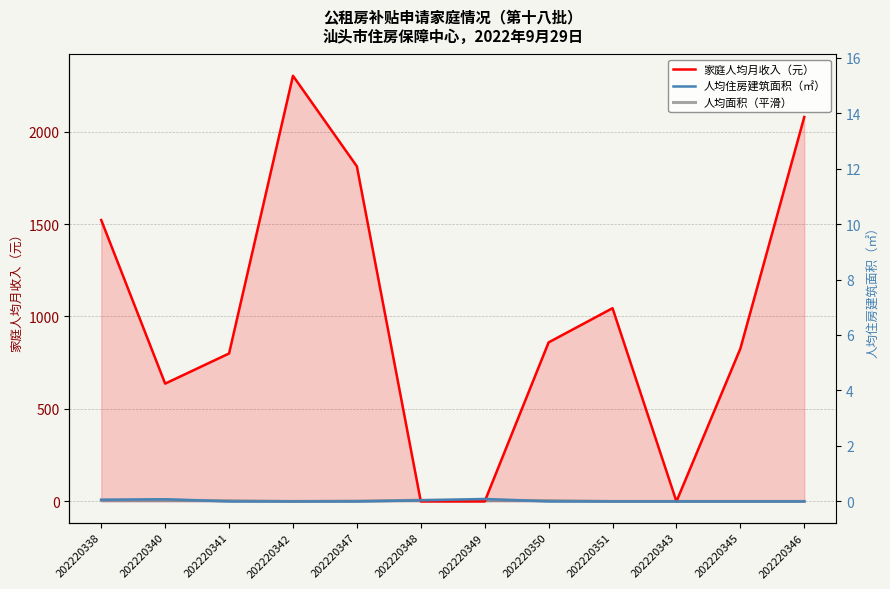

What is the label of the 3rd point from the left?

202220341